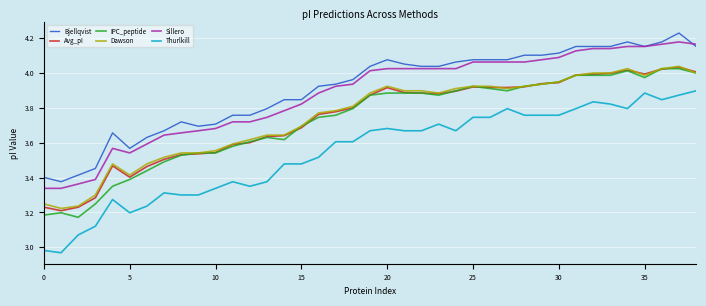

True or false: Dawson and Thurlkill intersect in this chart.

False